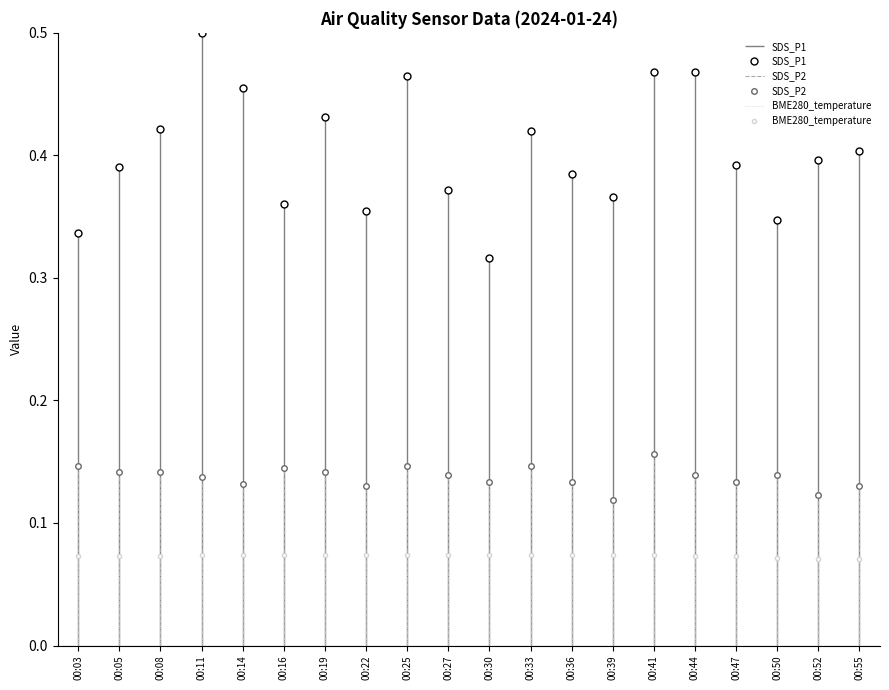

What is the value of the SDS_P2 point at the 9th from the left?

0.1